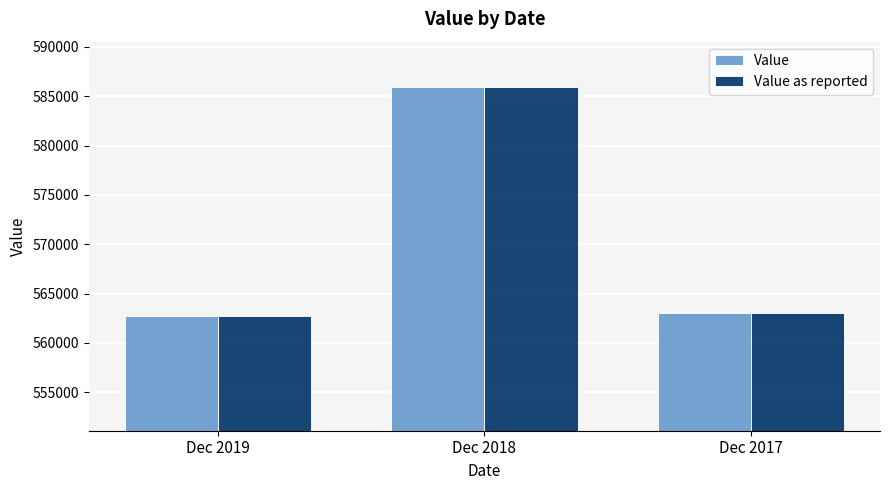

At which category is the sum across all series the highest?

Dec 2018